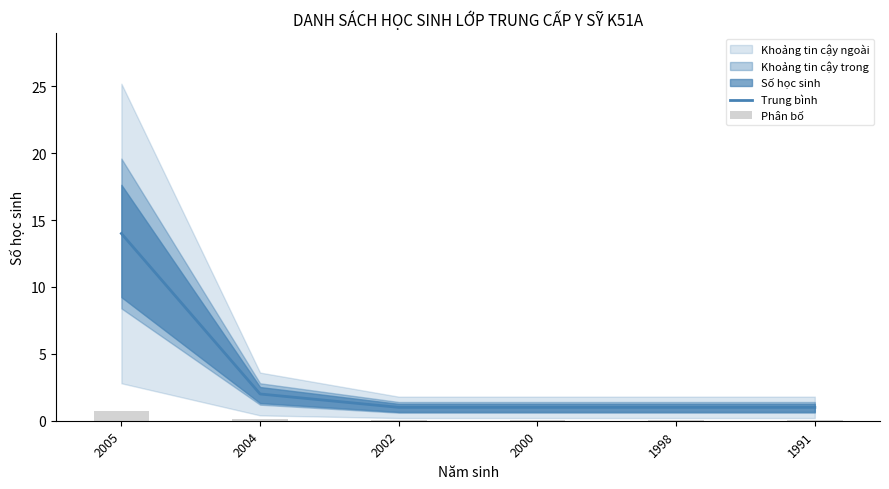

At which label is Trung bình closest to 7?

2004